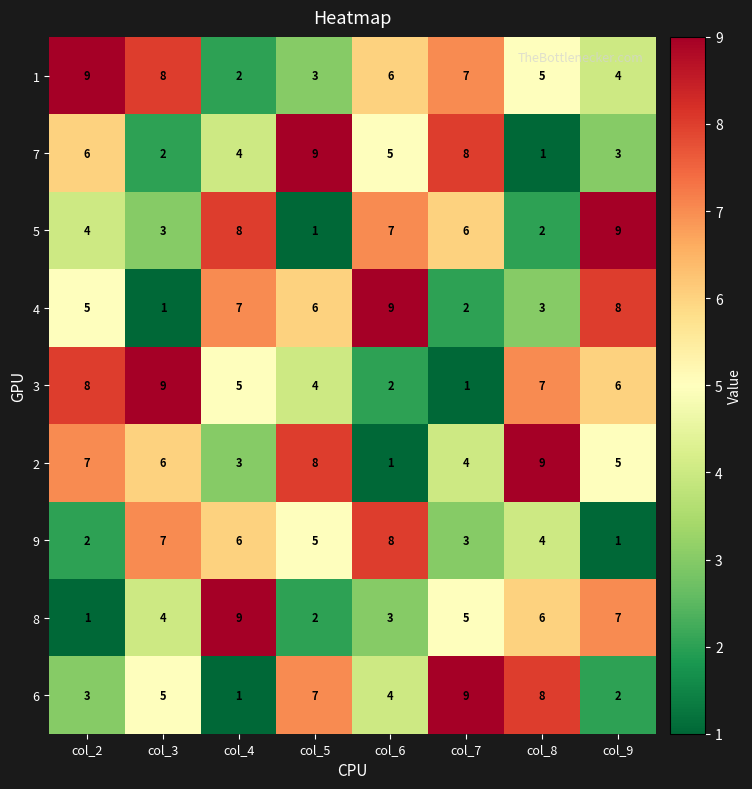

Which series has the largest total across all categories?

1